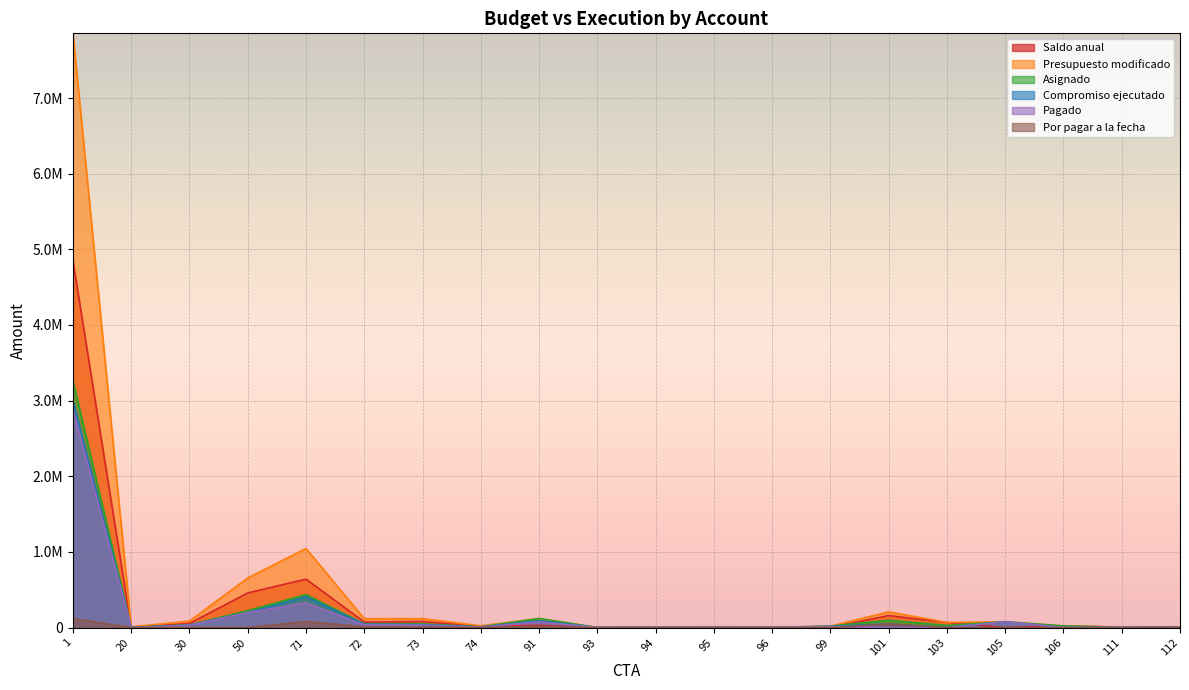

Between 95 and 101, which is larger?

101